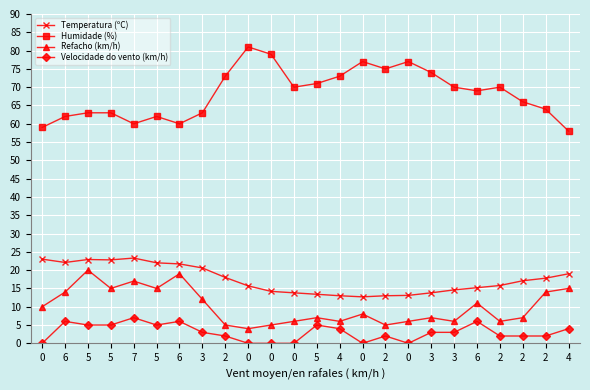

Reading left to right, transcribe all the data shown in this chart.

Temperatura (ºC): 23.0	22.1	22.9	22.8	23.3	22.0	21.7	20.6	18.0	15.7	14.2	13.8	13.4	13.0	12.7	13.0	13.1	13.8	14.6	15.2	15.8	17.1	17.8	19.0
Humidade (%): 59.0	62.0	63.0	63.0	60.0	62.0	60.0	63.0	73.0	81.0	79.0	70.0	71.0	73.0	77.0	75.0	77.0	74.0	70.0	69.0	70.0	66.0	64.0	58.0
Refacho (km/h): 10.0	14.0	20.0	15.0	17.0	15.0	19.0	12.0	5.0	4.0	5.0	6.0	7.0	6.0	8.0	5.0	6.0	7.0	6.0	11.0	6.0	7.0	14.0	15.0
Velocidade do vento (km/h): 0.0	6.0	5.0	5.0	7.0	5.0	6.0	3.0	2.0	0.0	0.0	0.0	5.0	4.0	0.0	2.0	0.0	3.0	3.0	6.0	2.0	2.0	2.0	4.0